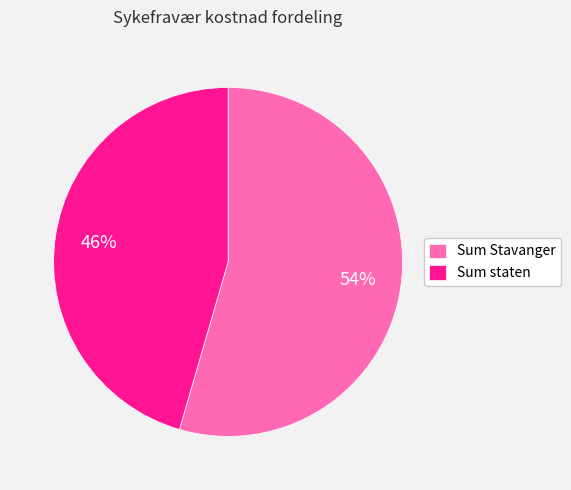

What is the majority slice?

Sum Stavanger